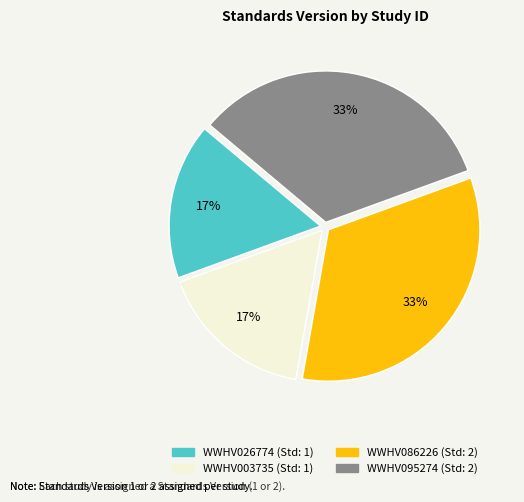

Between WWHV003735 and WWHV095274, which is larger?

WWHV095274